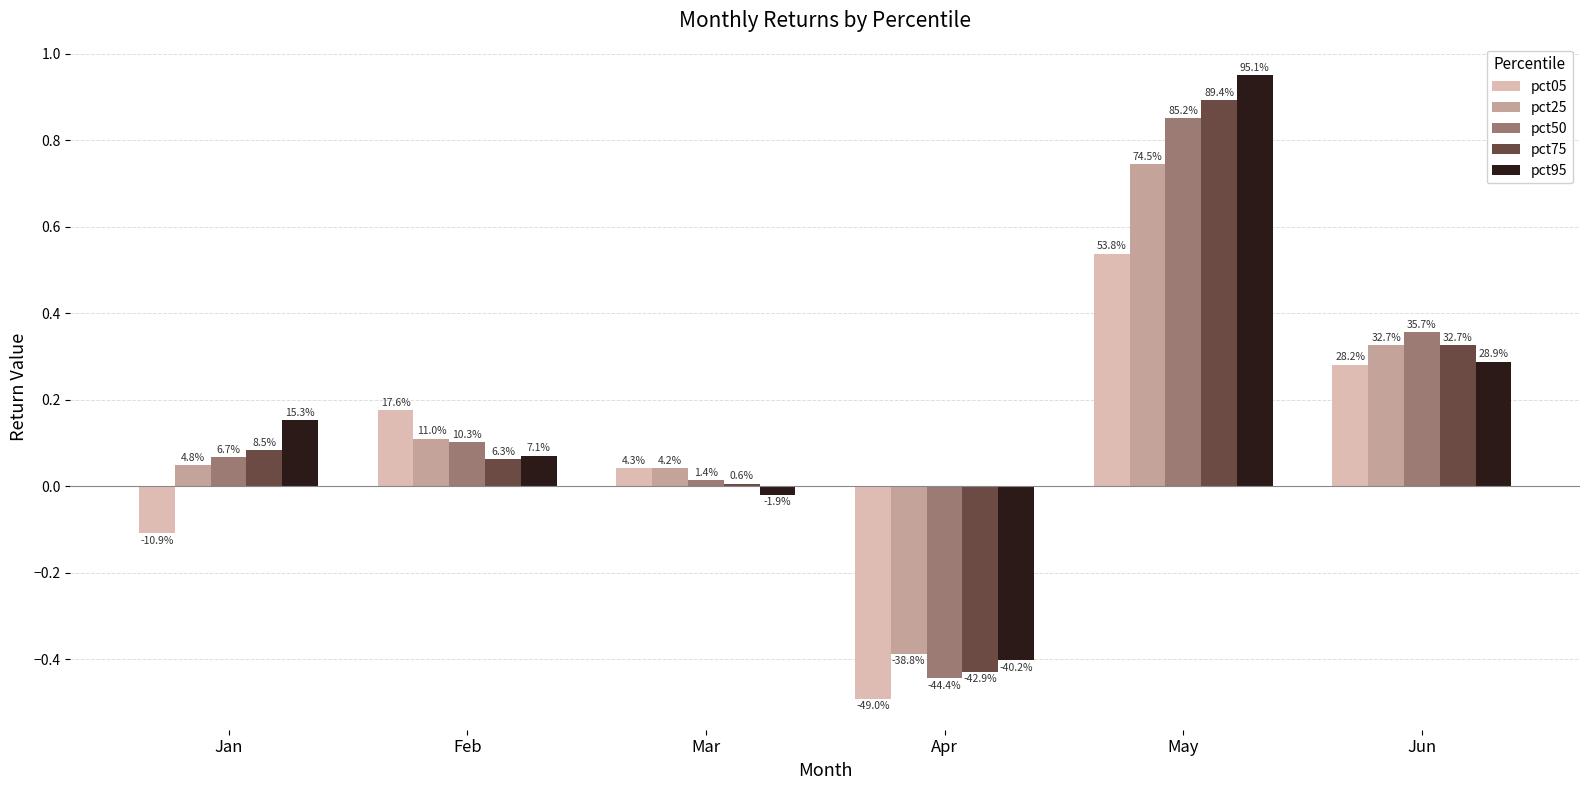

What are all the series names shown in the legend?

pct05, pct25, pct50, pct75, pct95